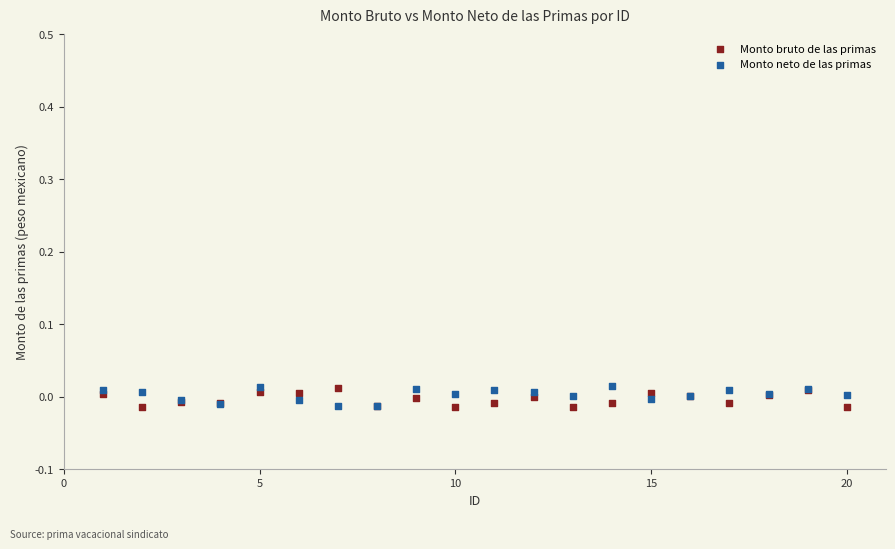

What is the X range (max minus min) for the scatter plot?

19.0